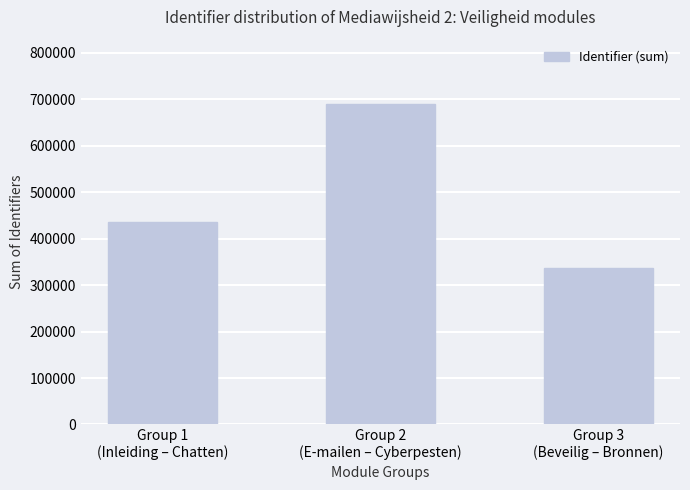

Approximately how many times larger is the value at Group 3
(Beveilig – Bronnen) compared to Group 2
(E-mailen – Cyberpesten)?

0.5